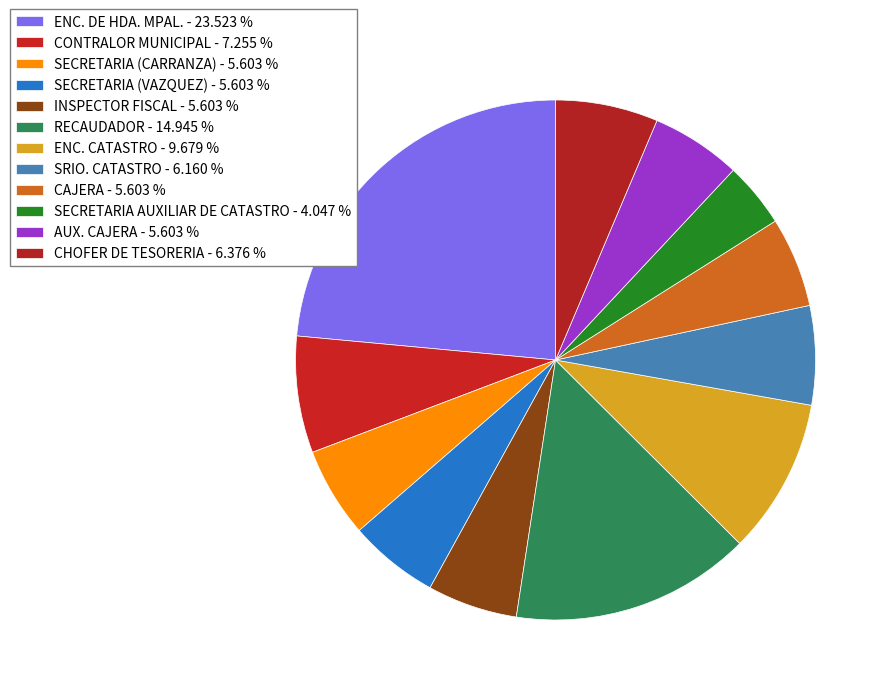

True or false: ENC. CATASTRO accounts for 10% of the total.

True